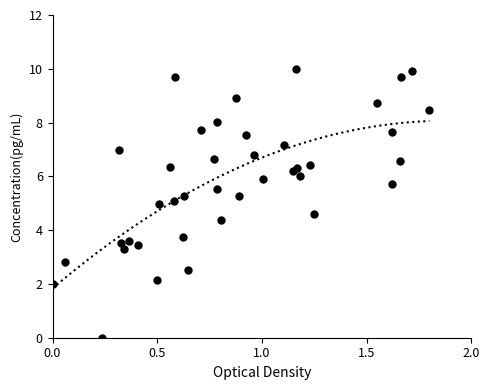

What is the range of Y values (max minus min)?

10.0